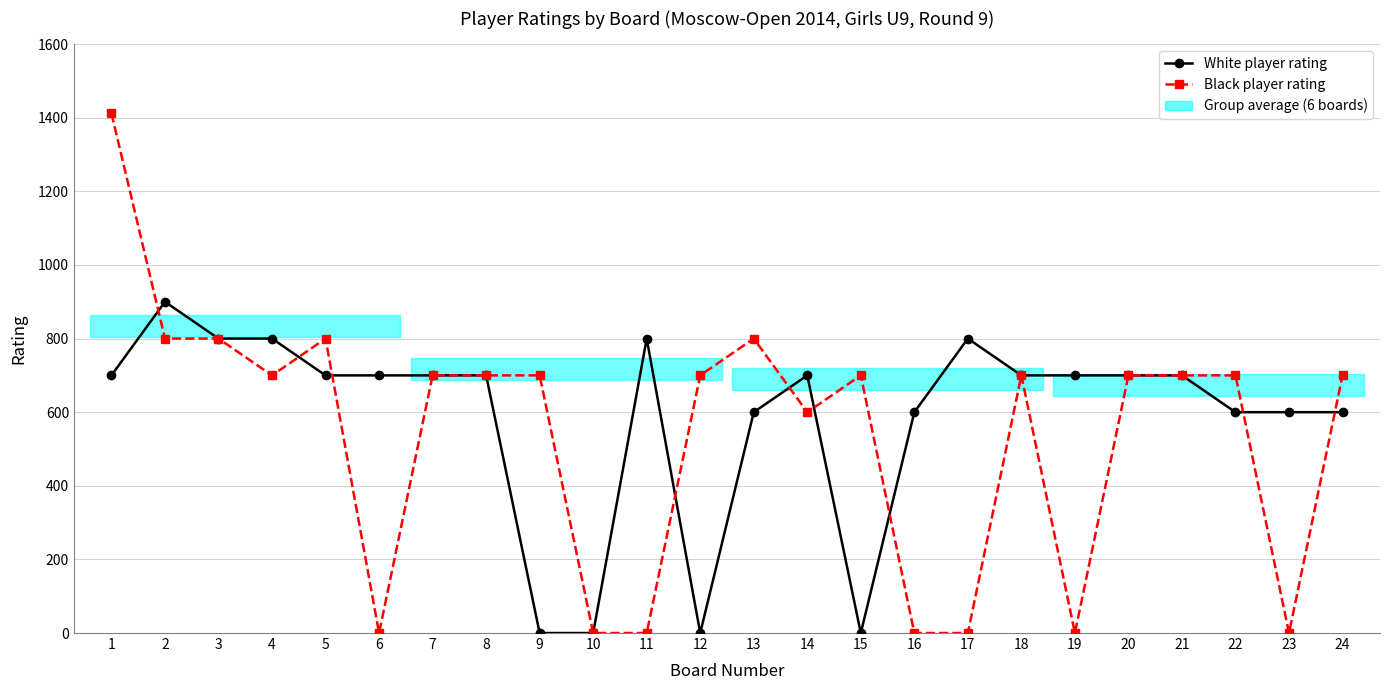

At which category does Black player rating reach its first local peak?

5